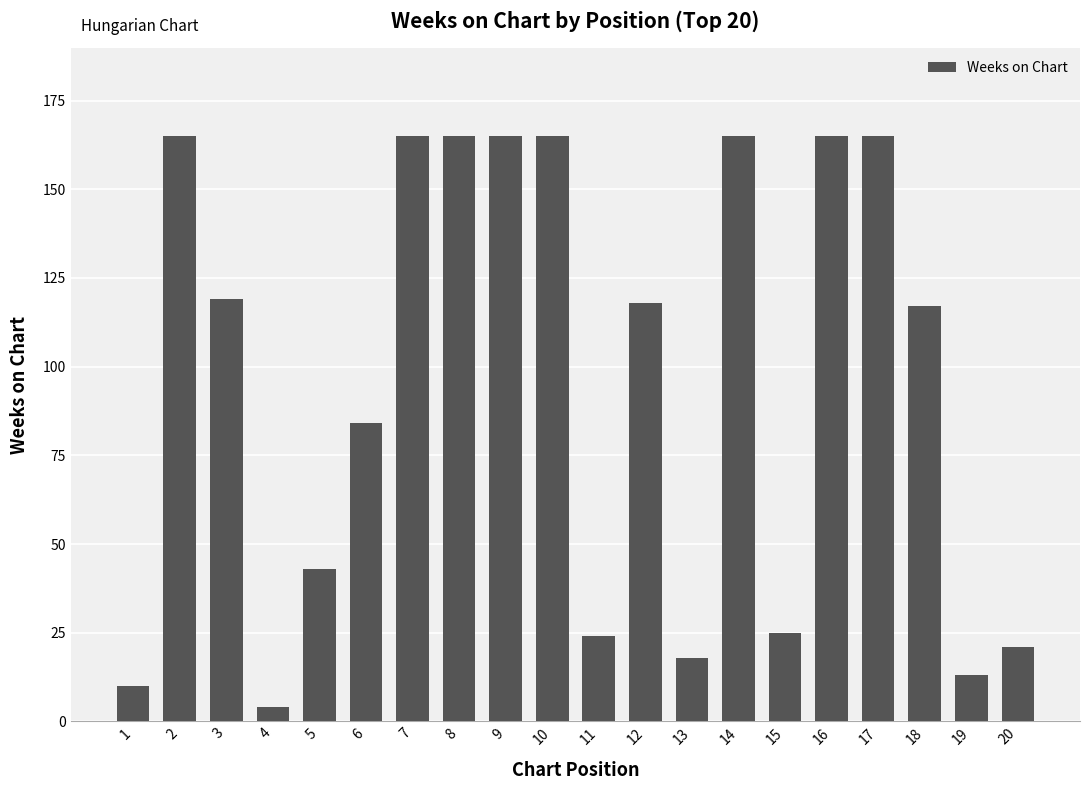

What is the sum of the values at 20 and 3?

140